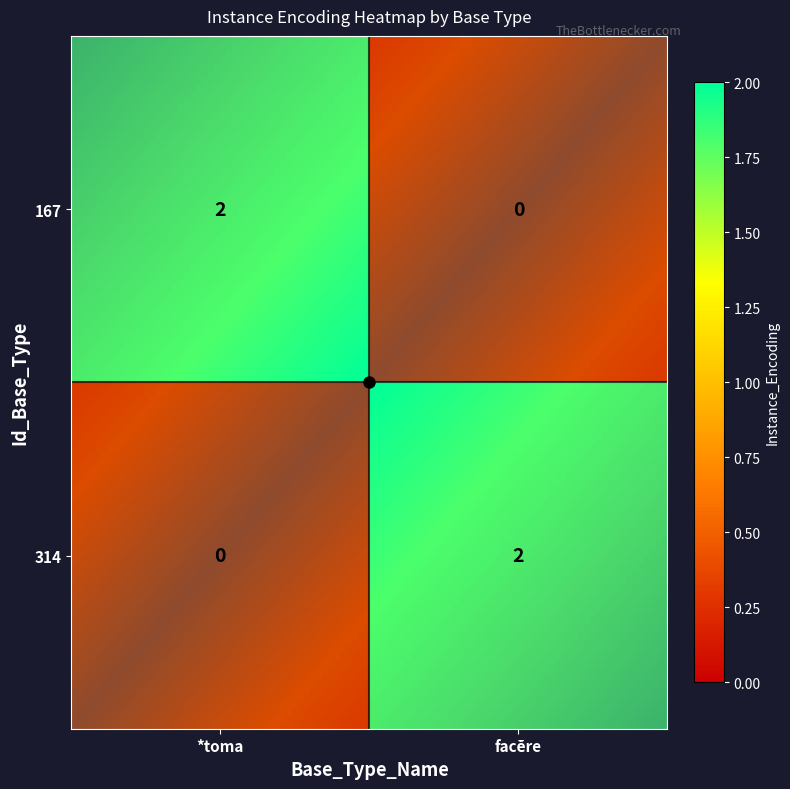

Which category has the highest value in the 167 series?

*toma